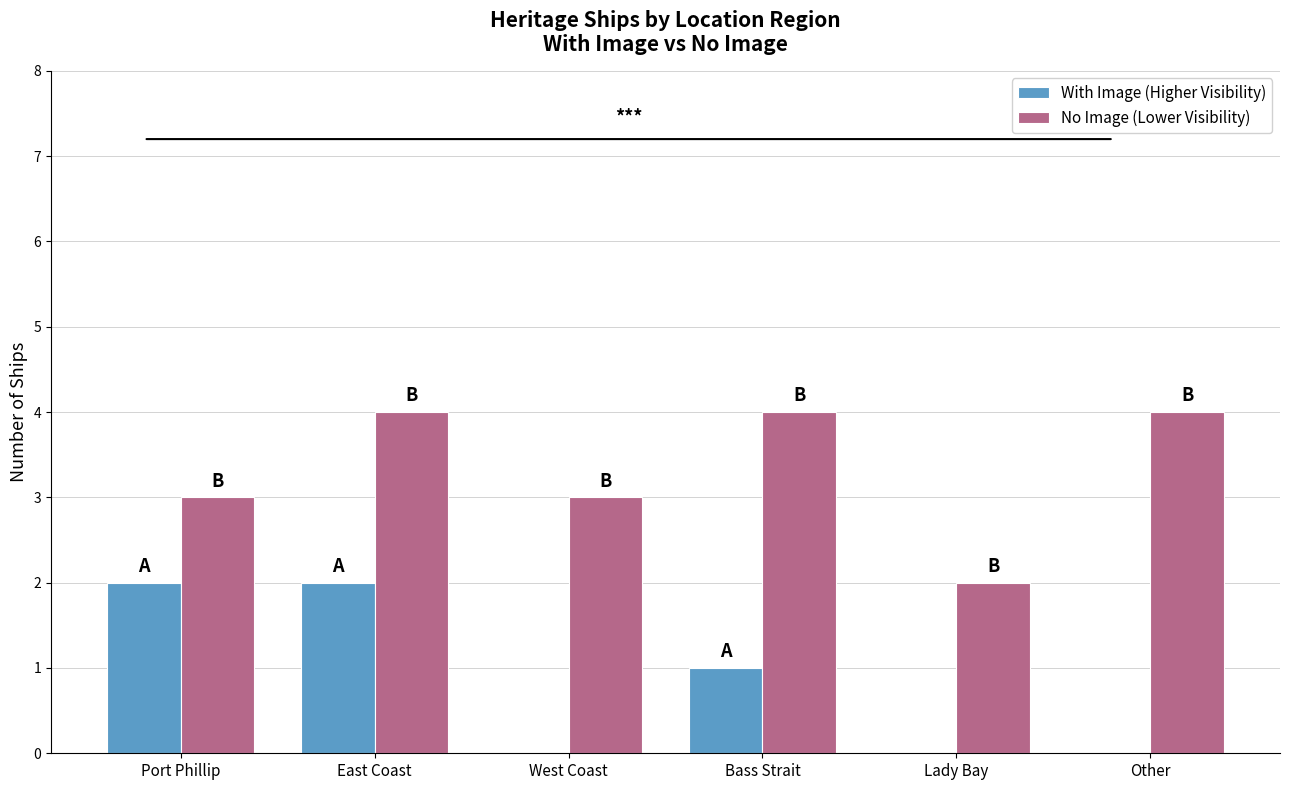

Between Port Phillip and East Coast, which series saw the biggest shift?

No Image (Lower Visibility)